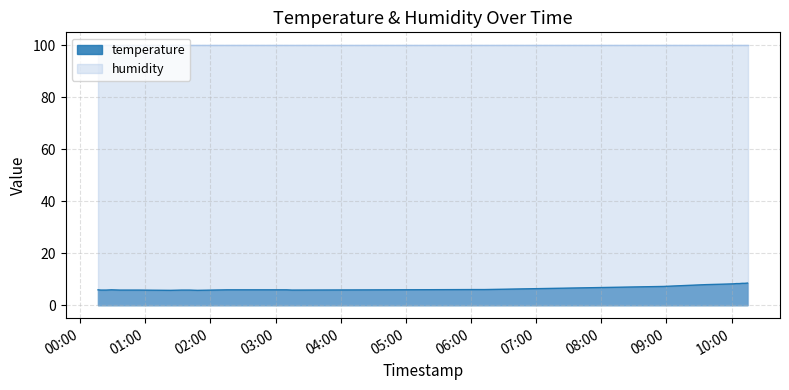

List the labels in order of value, largest first.

2024-03-02T10:14:44, 2024-03-02T10:09:48, 2024-03-02T10:12:17, 2024-03-02T10:04:29, 2024-03-02T10:07:16, 2024-03-02T10:02:00, 2024-03-02T09:54:07, 2024-03-02T09:36:51, 2024-03-02T09:19:39, 2024-03-02T08:57:31, 2024-03-02T06:02:40, 2024-03-02T06:12:31, 2024-03-02T00:16:30, 2024-03-02T00:28:55, 2024-03-02T02:15:27, 2024-03-02T02:17:56, 2024-03-02T02:30:24, 2024-03-02T02:50:08, 2024-03-02T02:52:37, 2024-03-02T02:55:10, 2024-03-02T02:57:40, 2024-03-02T03:02:42, 2024-03-02T03:05:10, 2024-03-02T03:07:39, 2024-03-02T03:10:07, 2024-03-02T04:46:05, 2024-03-02T00:19:02, 2024-03-02T00:21:30, 2024-03-02T00:23:58, 2024-03-02T00:36:24, 2024-03-02T00:38:53, 2024-03-02T00:41:25, 2024-03-02T00:48:52, 2024-03-02T00:51:22, 2024-03-02T00:53:52, 2024-03-02T01:33:19, 2024-03-02T01:40:41, 2024-03-02T03:15:03, 2024-03-02T01:23:23, 2024-03-02T01:48:07